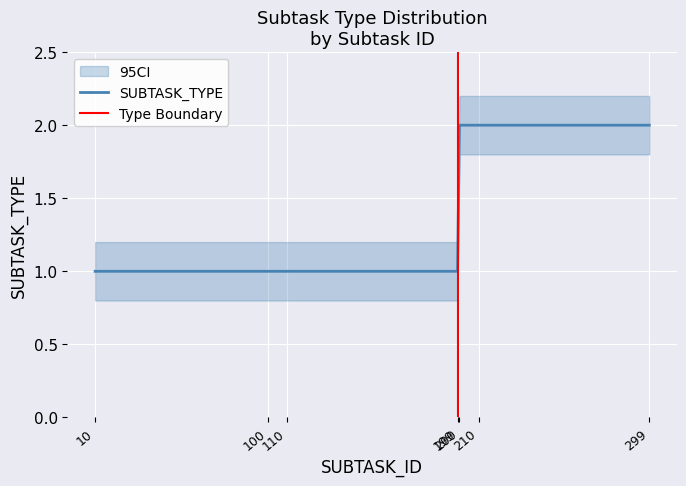

Which has a higher value, 104 or 211?

211